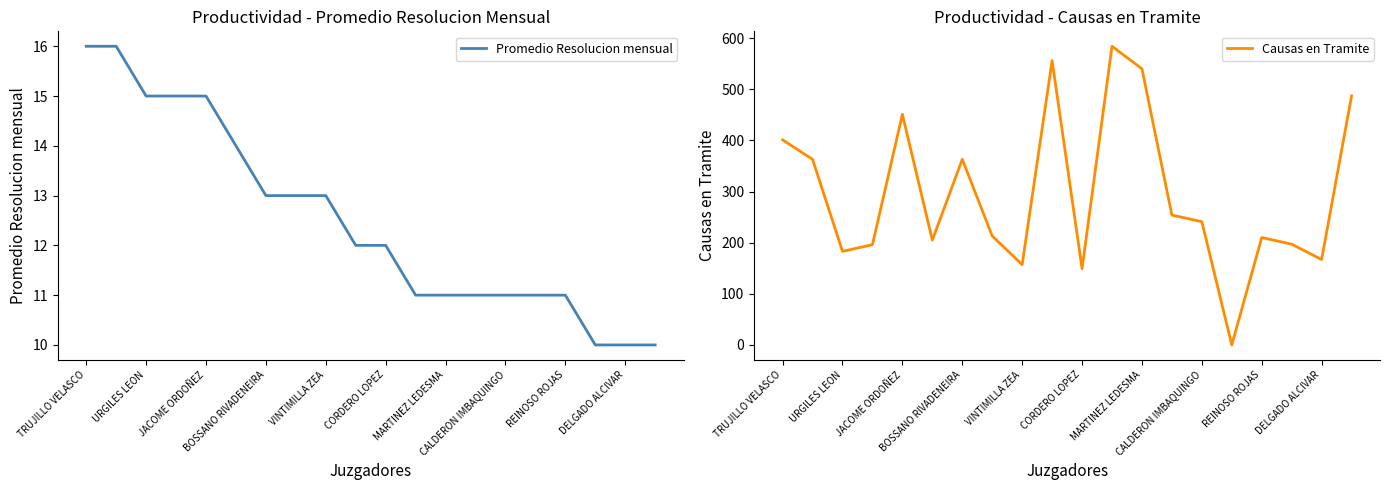

What is the difference between the maximum and minimum values in the Causas en Tramite series?

584